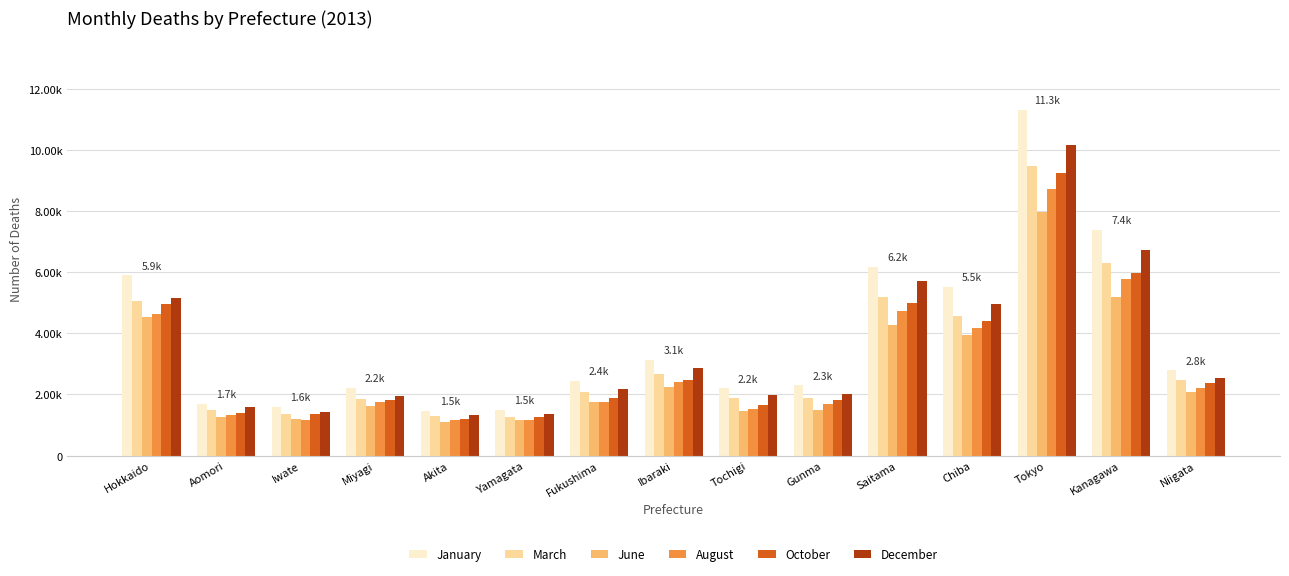

What are all the series names shown in the legend?

January, March, June, August, October, December